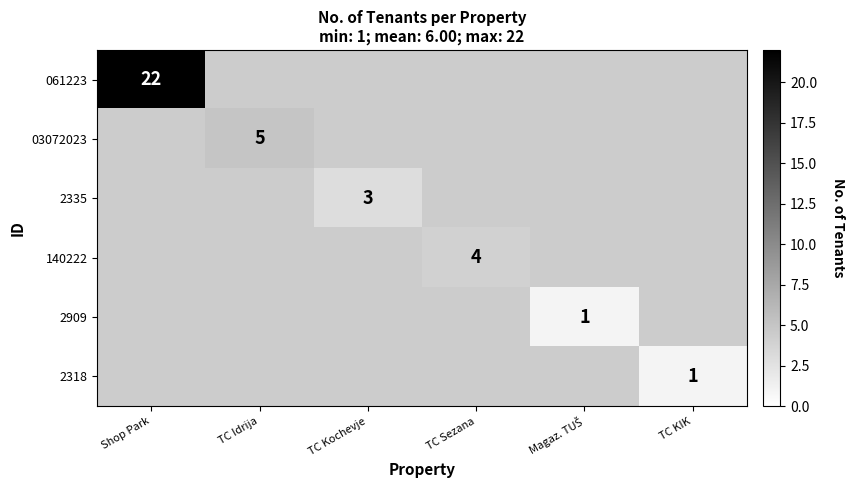

The value of 061223 at Shop Park is 13. True or false?

False